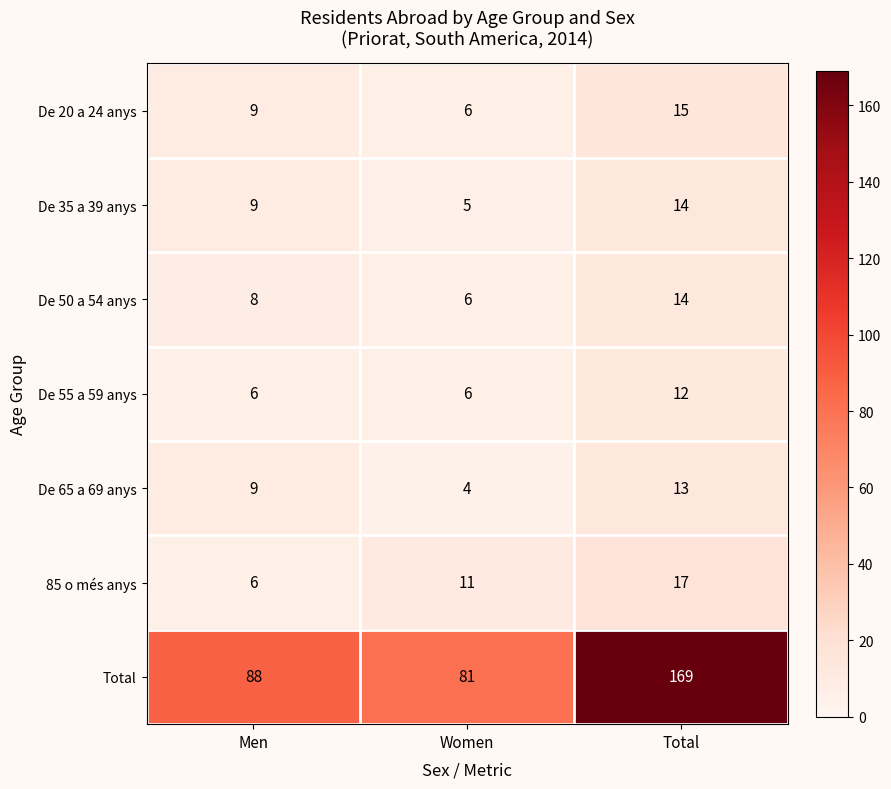

Which label corresponds to the largest value in the chart?

Total